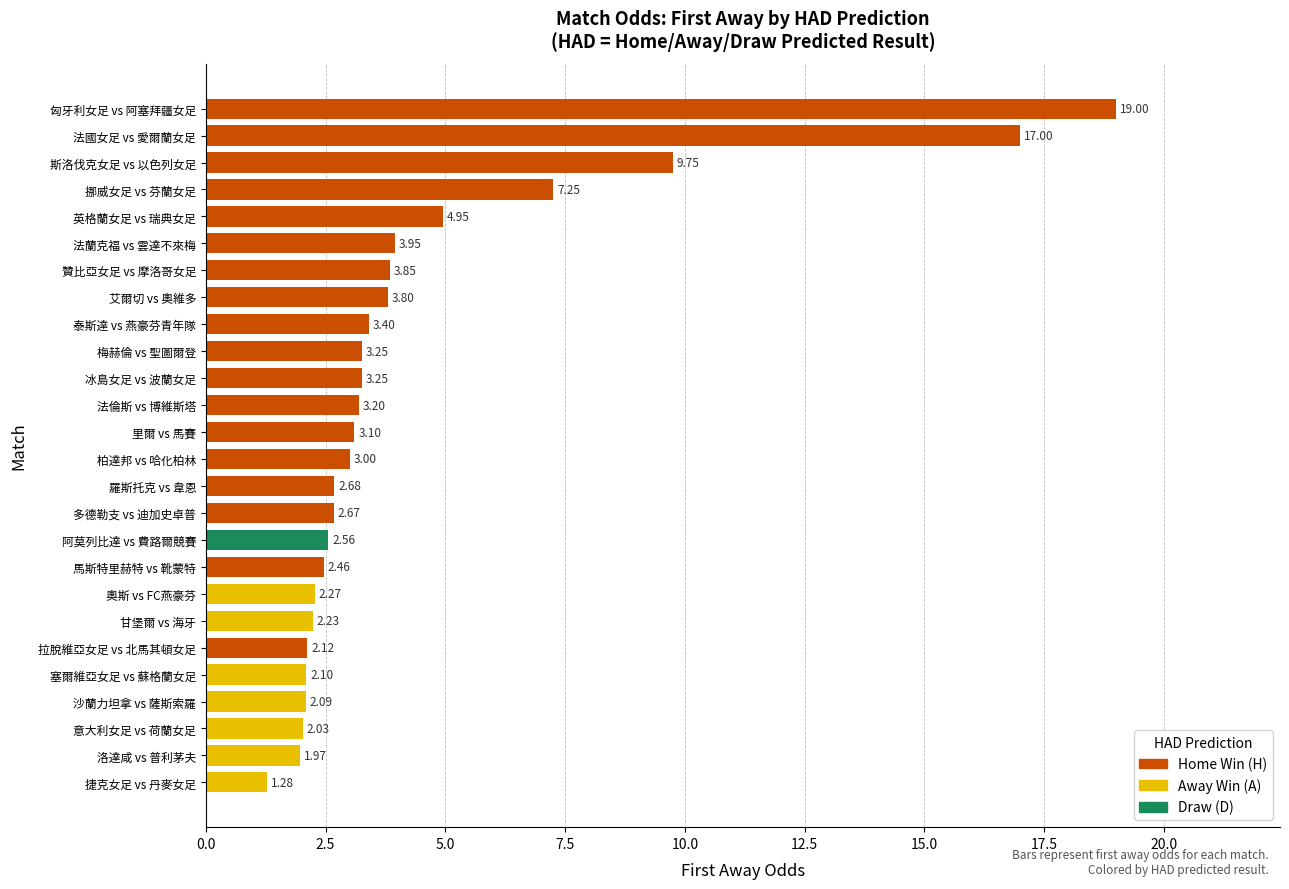

Where is the data nearest to the value 10?

斯洛伐克女足 vs 以色列女足